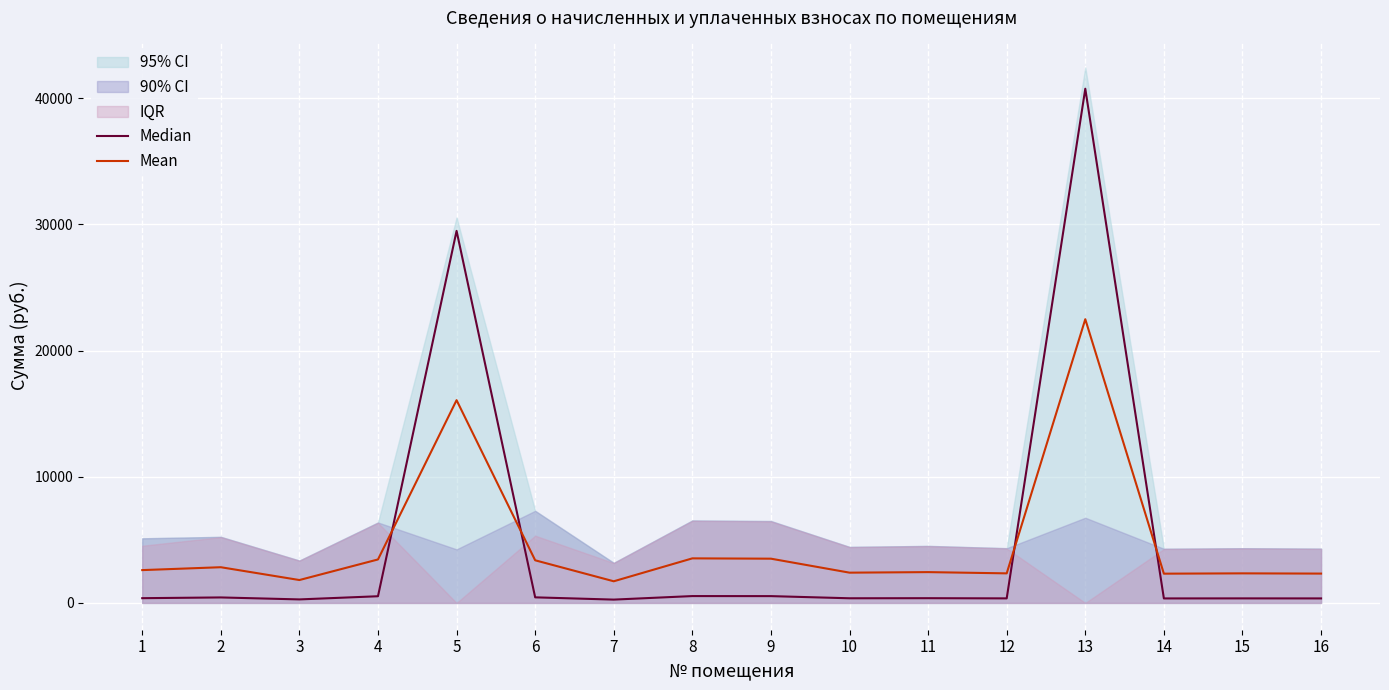

The value of Median at 16 is 214.4. True or false?

False